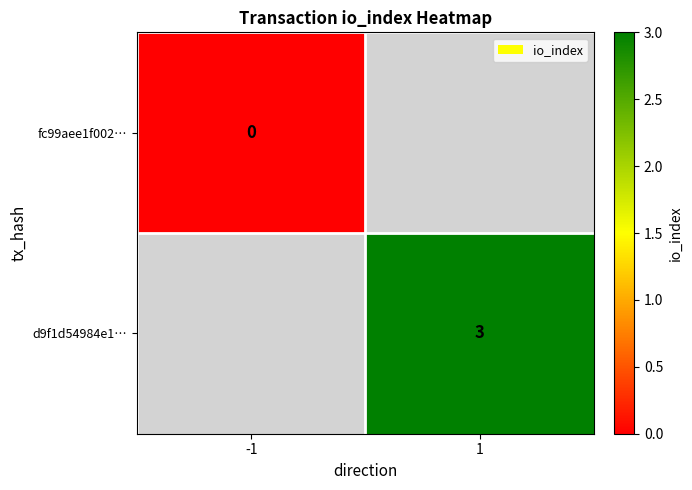

Is it true that d9f1d54984e1… equals 3 at 1?

True